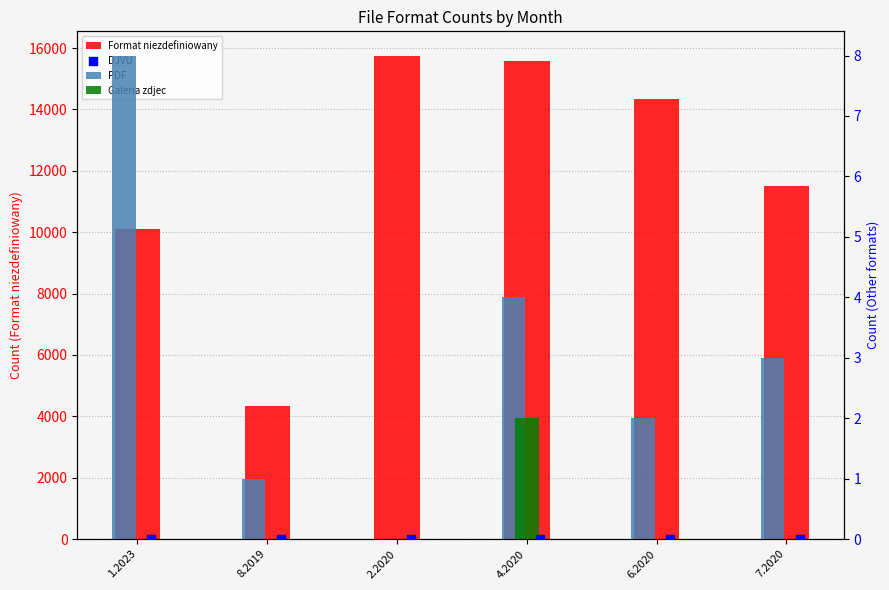

Which series has the largest total across all categories?

Format niezdefiniowany